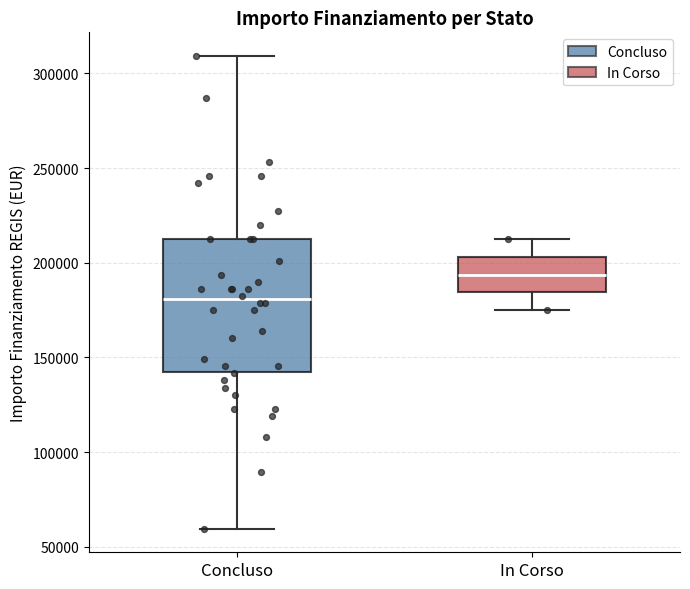

Which box has the lowest median line?

Concluso